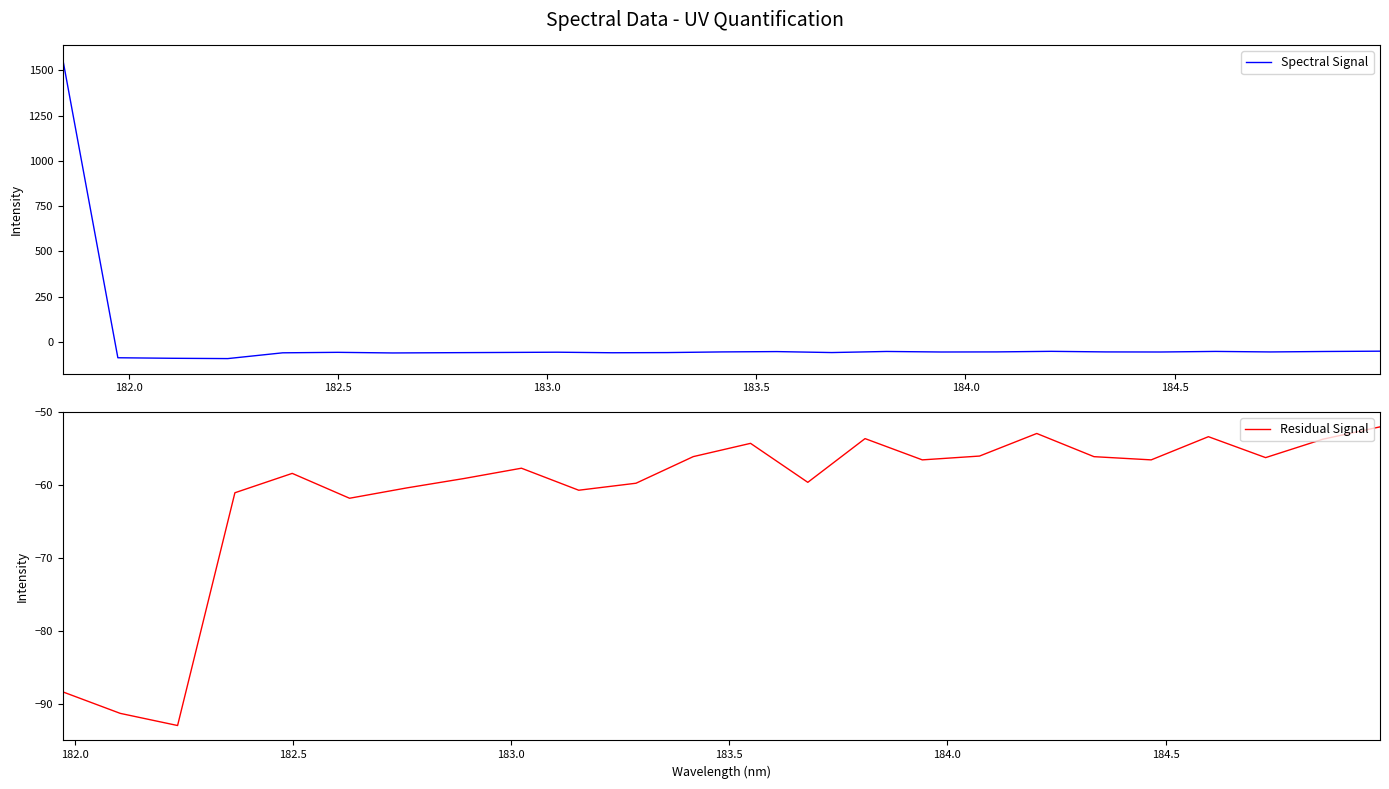

What is the highest value of the Spectral Signal series?

1557.9